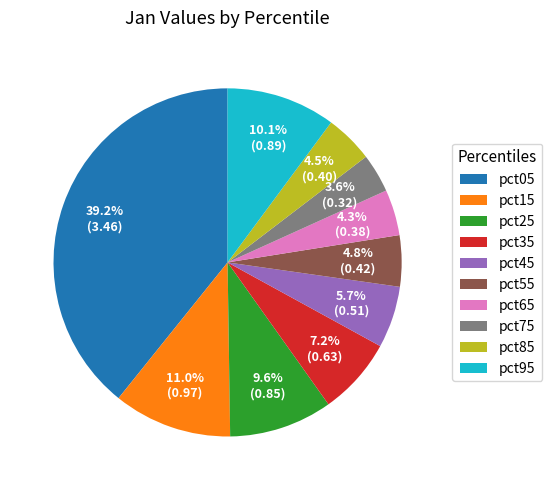

What is the largest slice in the pie chart?

pct05